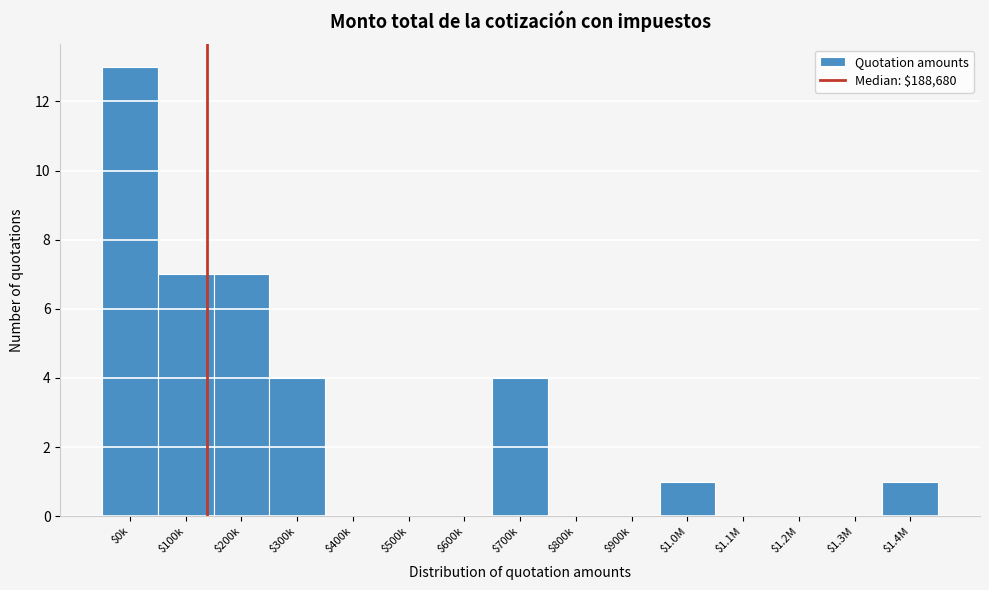

The chart shows a value of 1 at $1.0M. True or false?

True